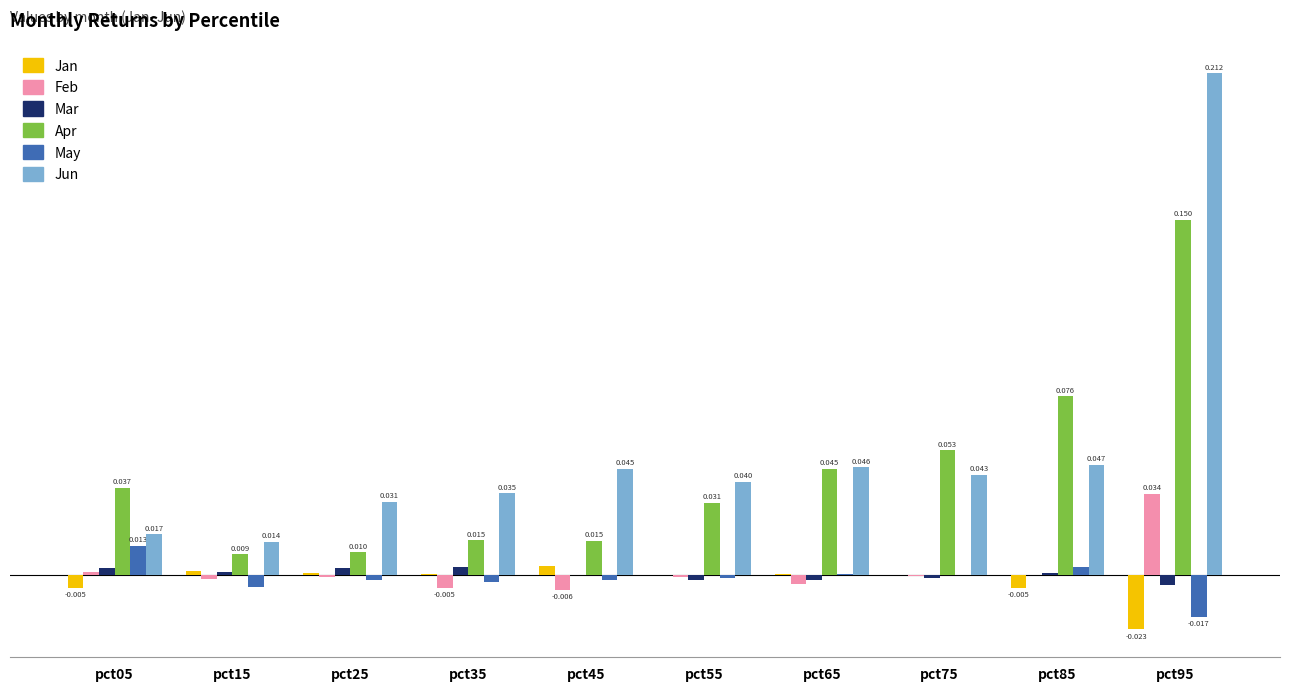

Rank the series by their maximum value, from lowest to highest.

Mar, Jan, May, Feb, Apr, Jun